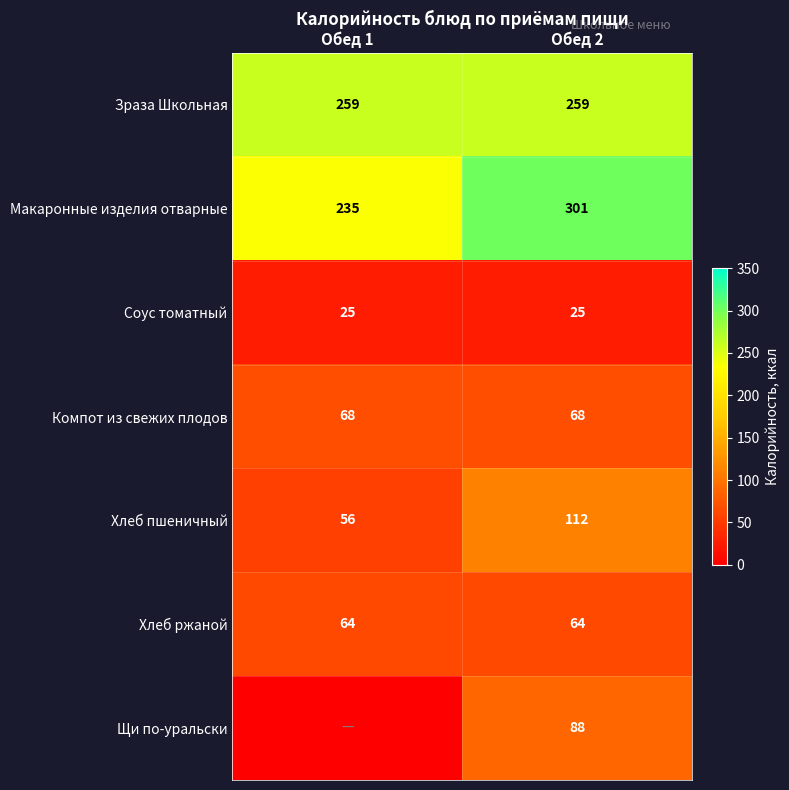

What value does the Хлеб ржаной series have at Обед 2?

64